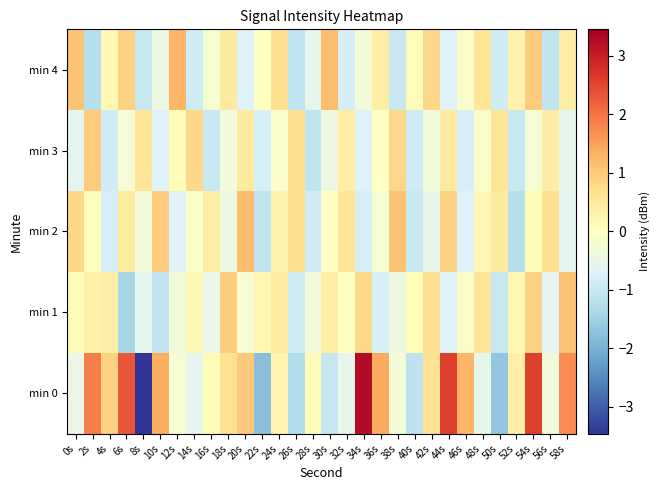

What is the difference between the highest and lowest values at 38s?

2.1